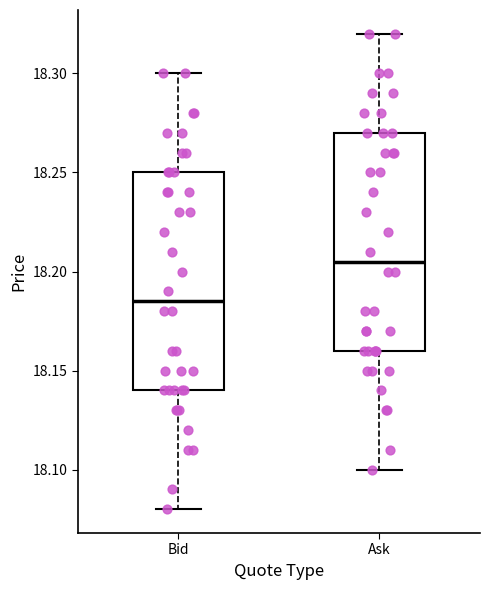

Where is the upper edge of the box for Ask on the y-axis? The values are not printed on the chart, so give them approximately, as read against the axis.

18.270